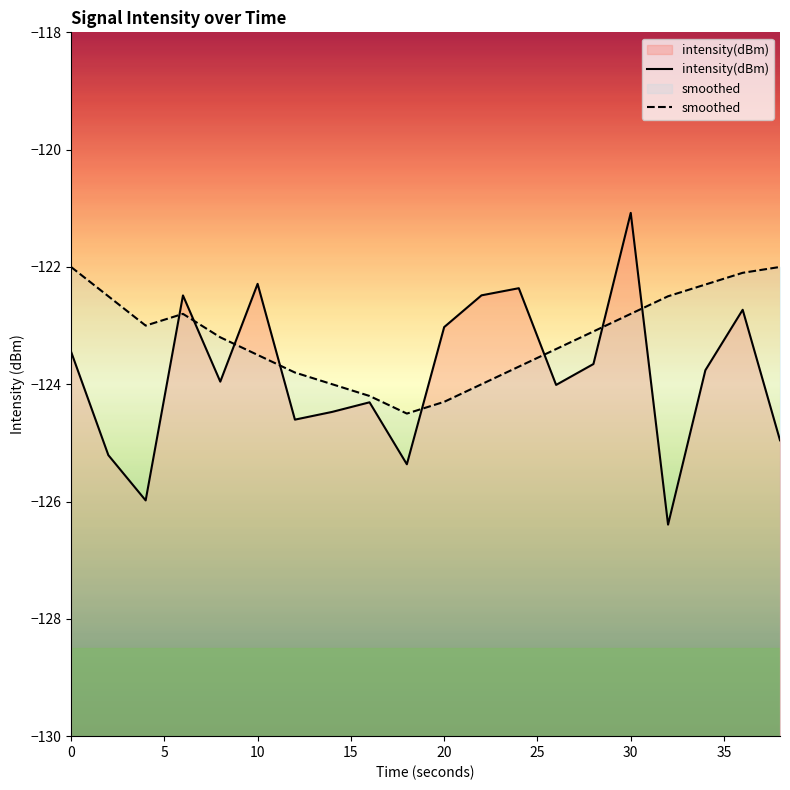

True or false: intensity(dBm) has a value of -123.0 at 20.

True